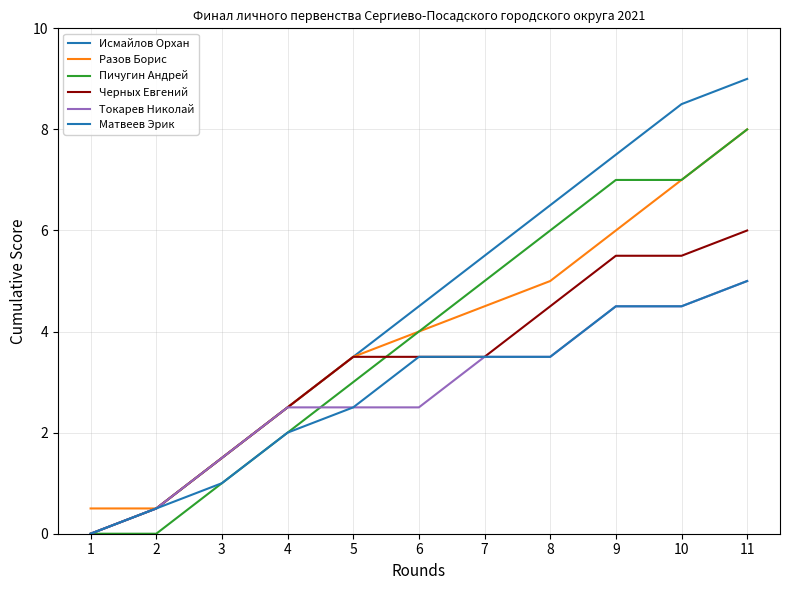

What is the greatest value displayed?

9.0